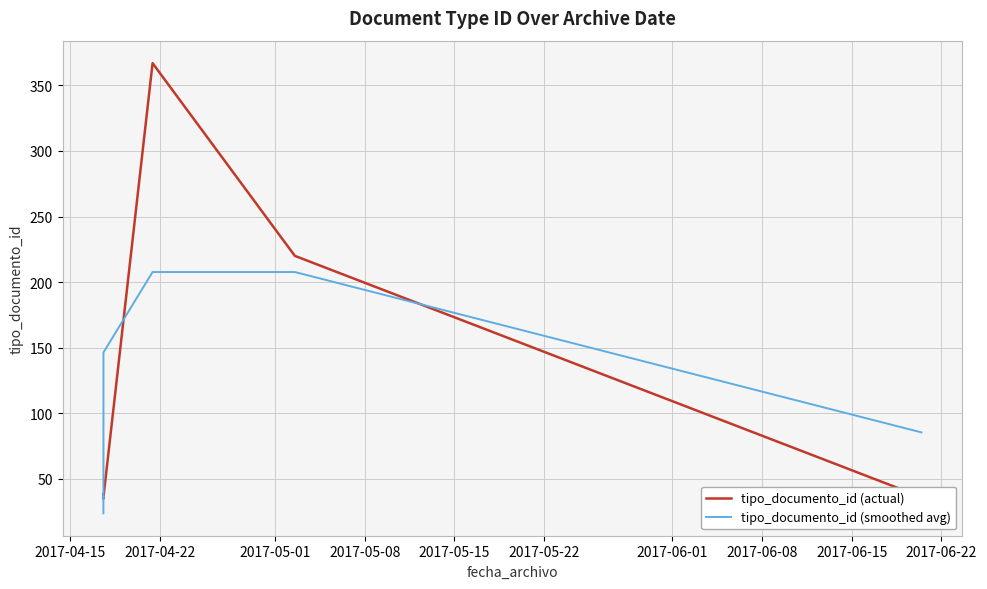

What is the minimum value shown in the chart?

23.7